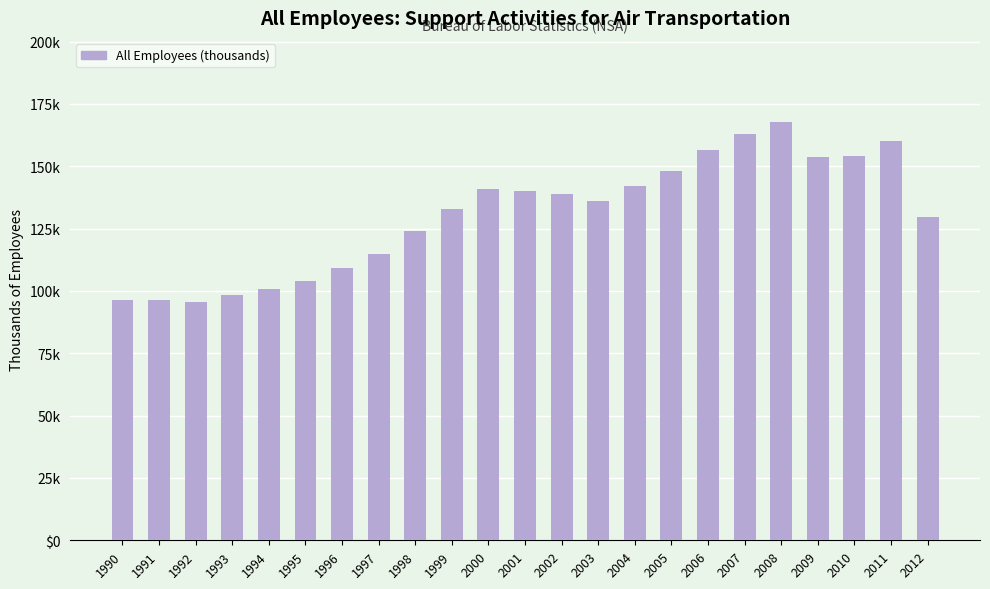

What is the difference between the maximum and minimum values?

72.3